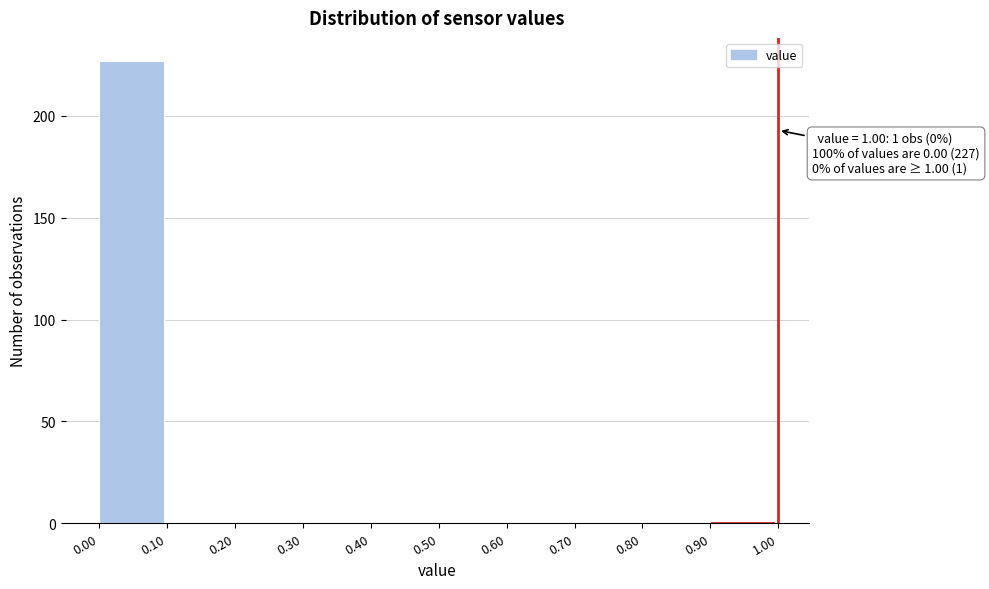

Over which range of the x-axis is the bar tallest?

0.00 to 0.10